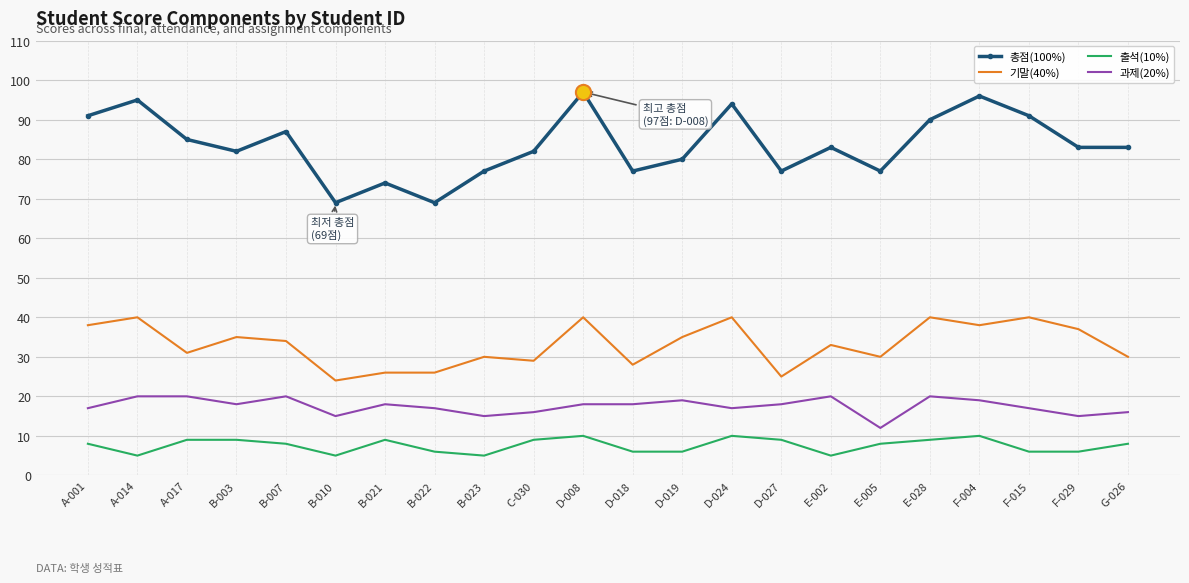

Which series has the largest range (max minus min)?

총점(100%)